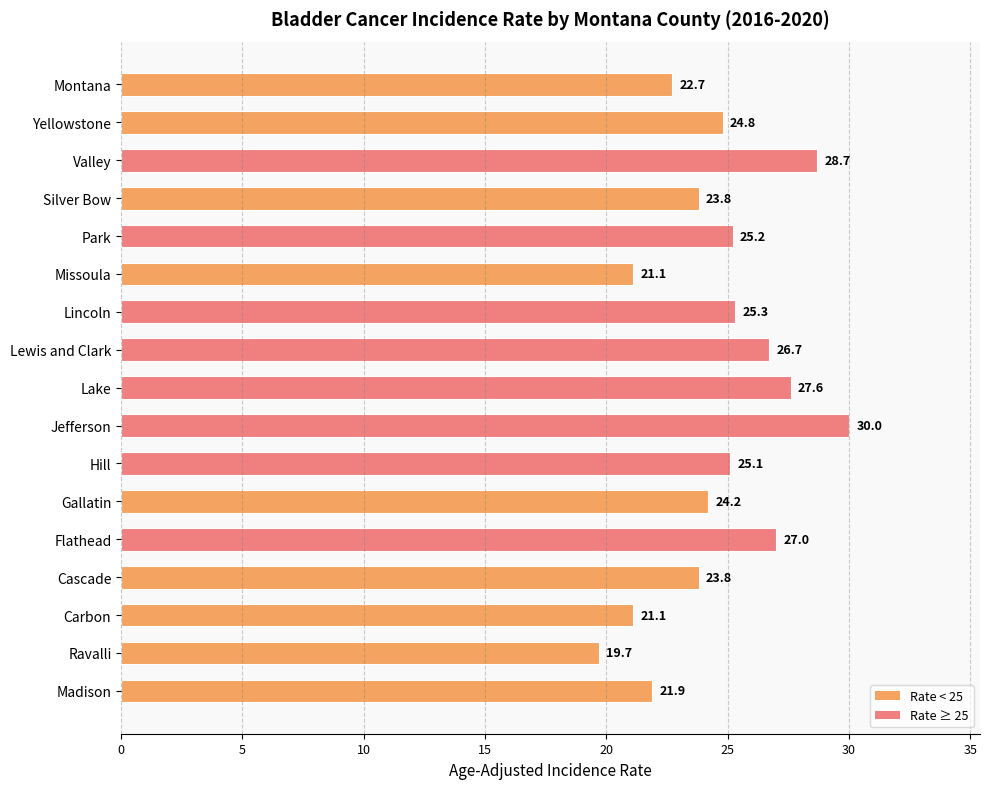

What is the sum of all values?

418.7